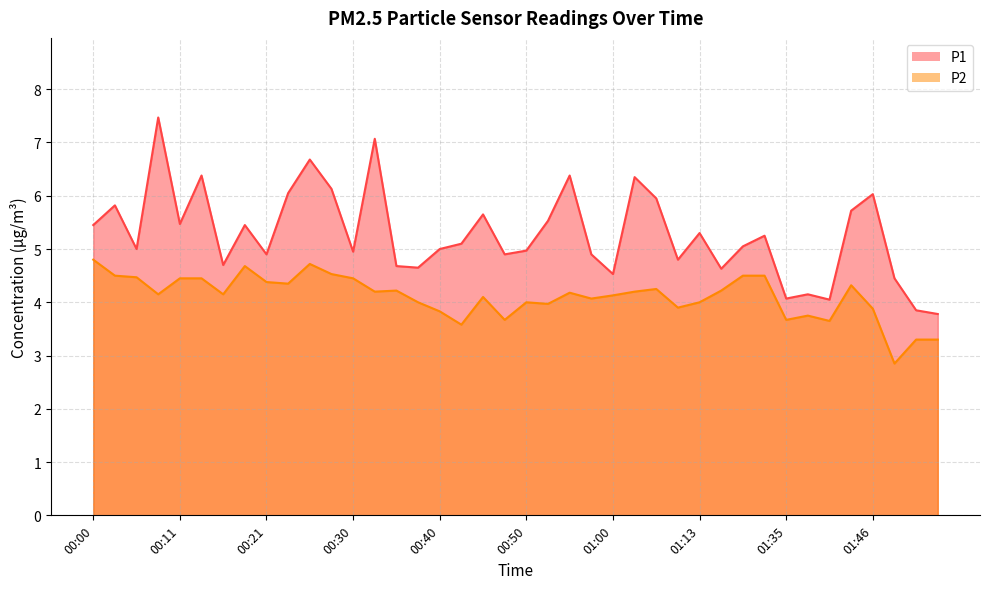

Rank the categories by P1 value from lowest to highest.

01:53, 01:51, 01:41, 01:35, 01:38, 01:48, 01:00, 01:16, 00:38, 00:35, 00:16, 01:10, 00:21, 00:48, 00:58, 00:30, 00:50, 00:06, 00:40, 01:18, 00:43, 01:21, 01:13, 00:00, 00:18, 00:11, 00:53, 00:45, 01:43, 00:03, 01:05, 01:46, 00:23, 00:28, 01:02, 00:13, 00:55, 00:25, 00:33, 00:08